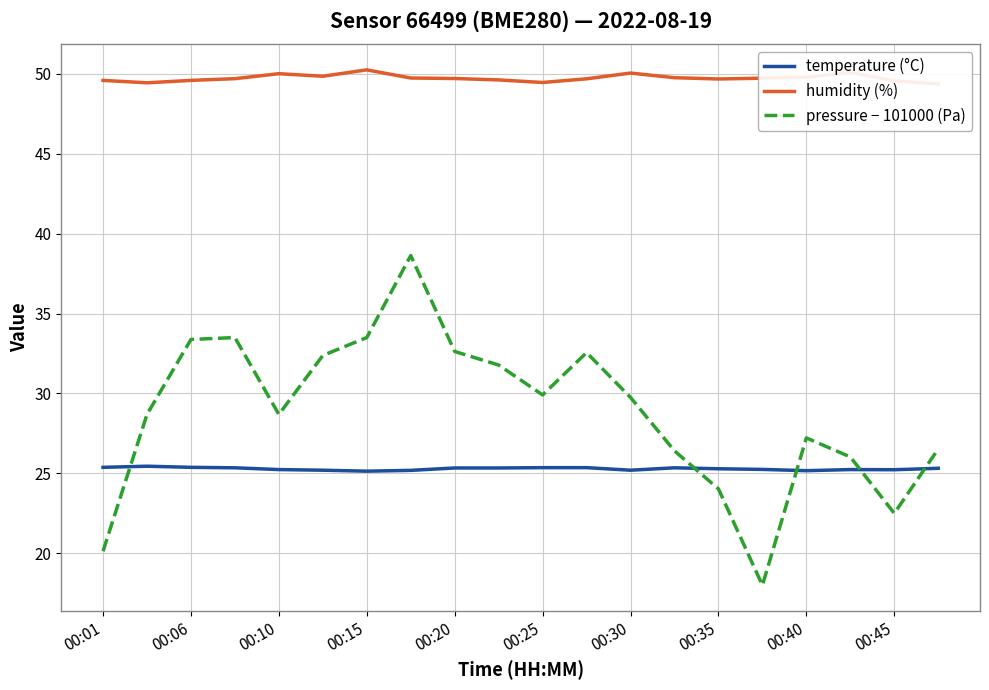

The value of pressure − 101000 (Pa) at 00:45 is 34.7. True or false?

False